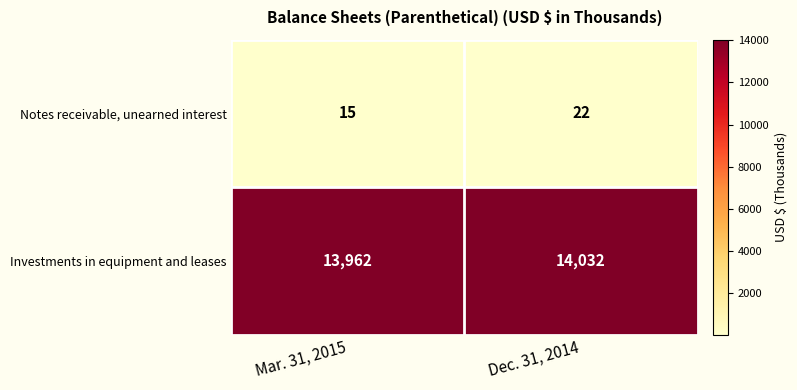

Reading left to right, what are all the values shown in this chart?

Notes receivable, unearned interest: Mar. 31, 2015=15	Dec. 31, 2014=22
Investments in equipment and leases: Mar. 31, 2015=13962	Dec. 31, 2014=14032